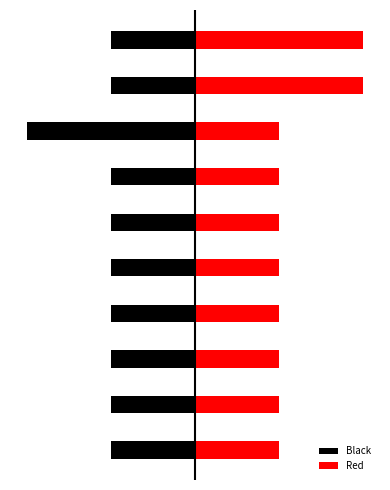

What is the total value across all series at 9?

1